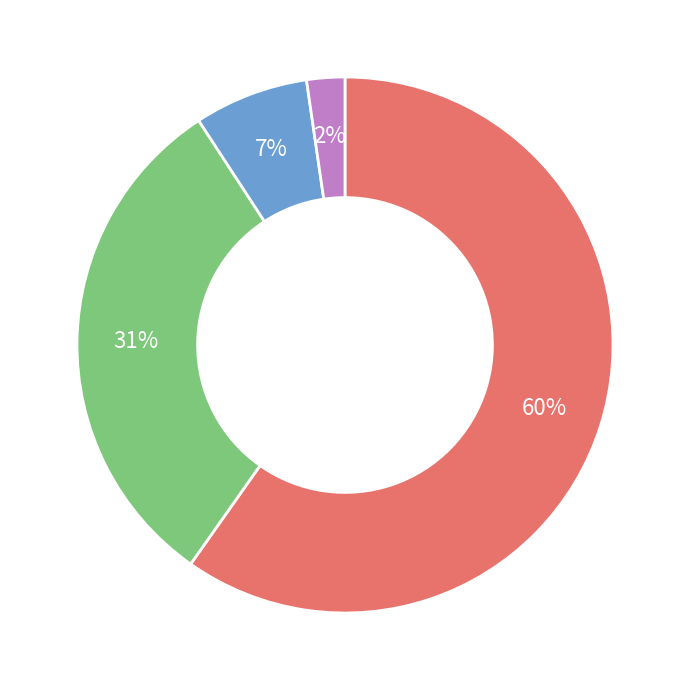

To the nearest percent, what is the average slice percentage?

25%